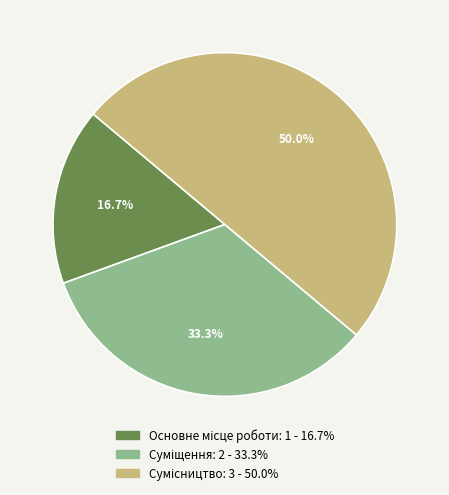

How many segments does this pie chart have?

3